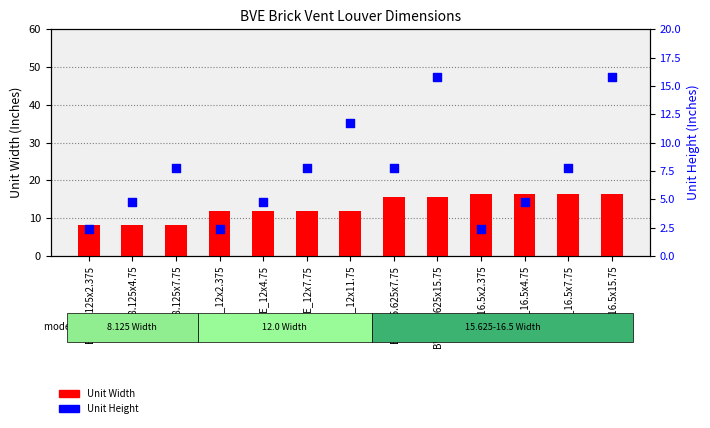

Is the value of Unit Width at BVE_12x2.375 greater than the value of Unit Height at BVE_15.625x15.75?

No